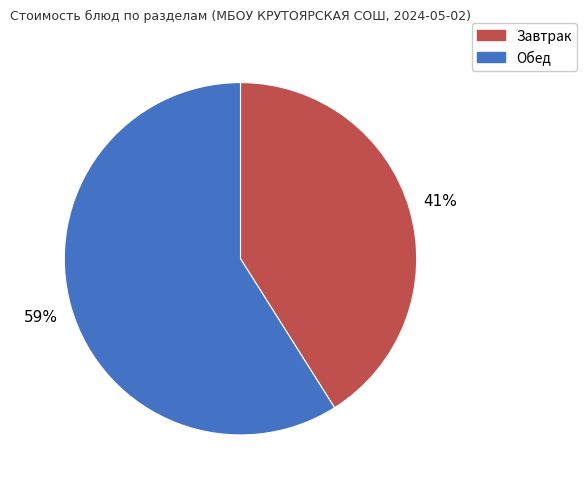

To the nearest percent, what is the difference between the largest and smallest slice percentages?

18%